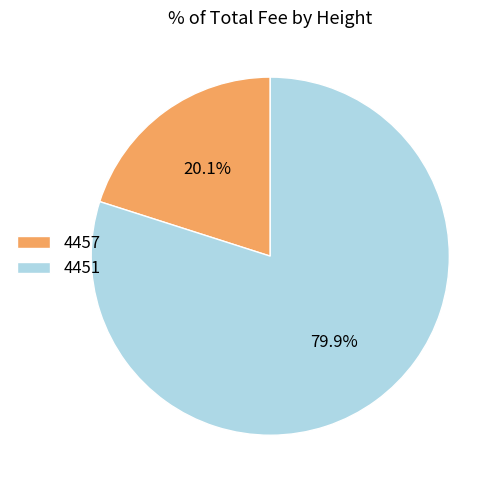

To the nearest percent, what portion does 4457 represent?

20%